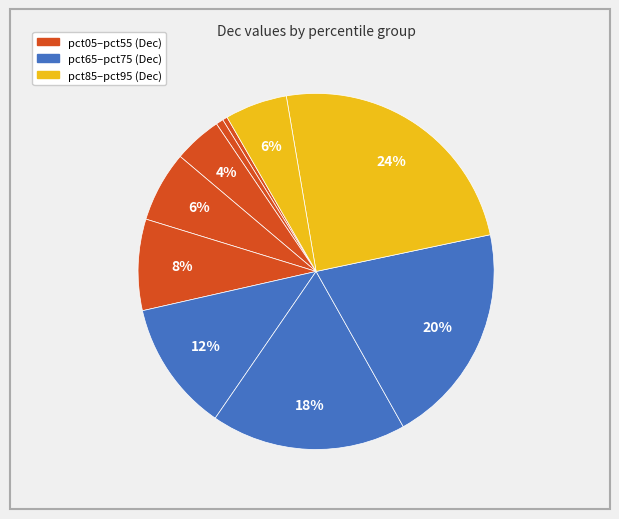

Count the number of slices in the pie.

10